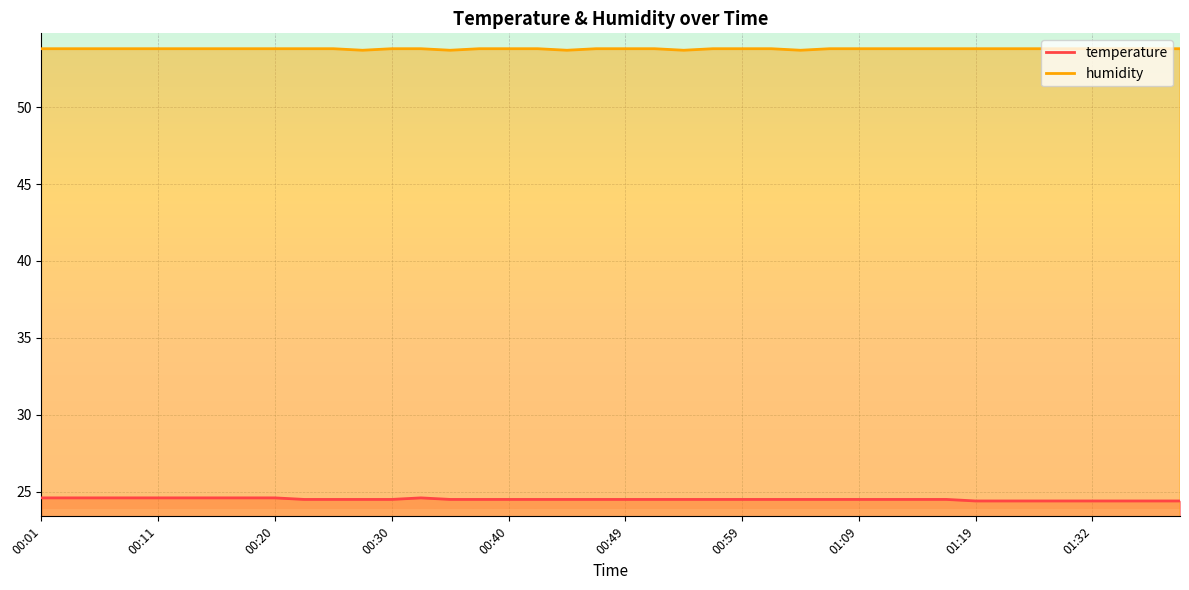

True or false: temperature has a value of 34.7 at 01:19.

False